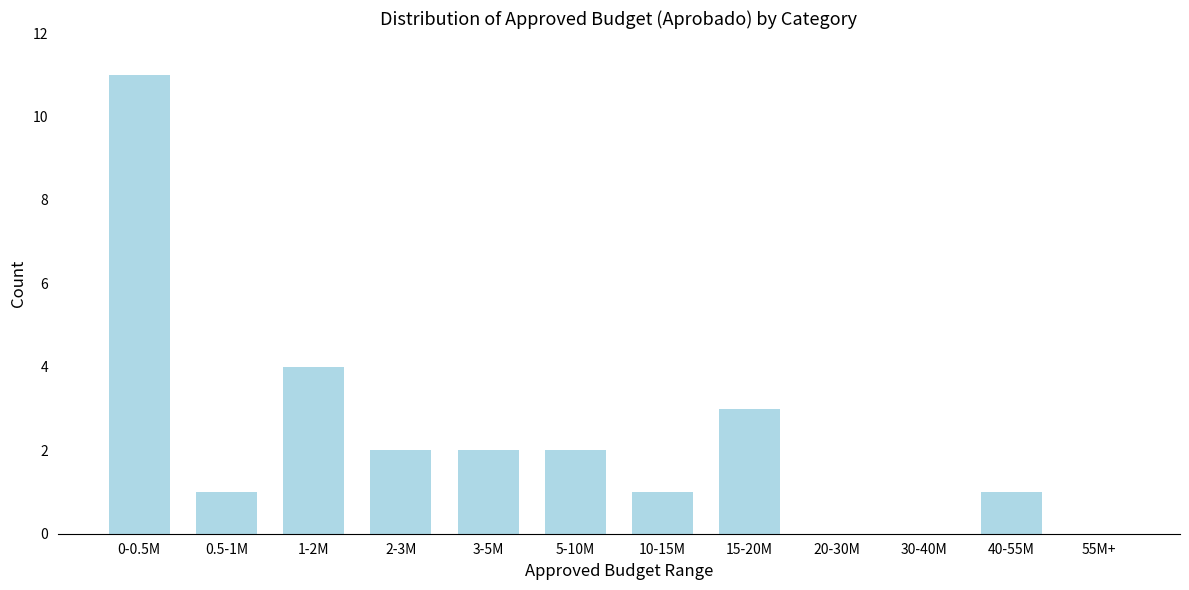

Reading left to right, list all the values displayed in this chart.

0-0.5M=11	0.5-1M=1	1-2M=4	2-3M=2	3-5M=2	5-10M=2	10-15M=1	15-20M=3	20-30M=0	30-40M=0	40-55M=1	55M+=0